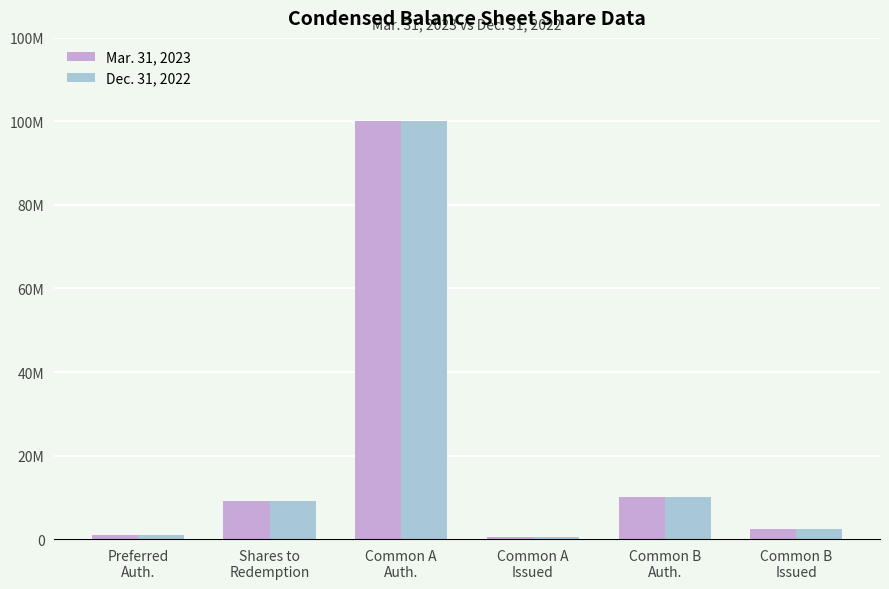

What are all the series names shown in the legend?

Mar. 31, 2023, Dec. 31, 2022